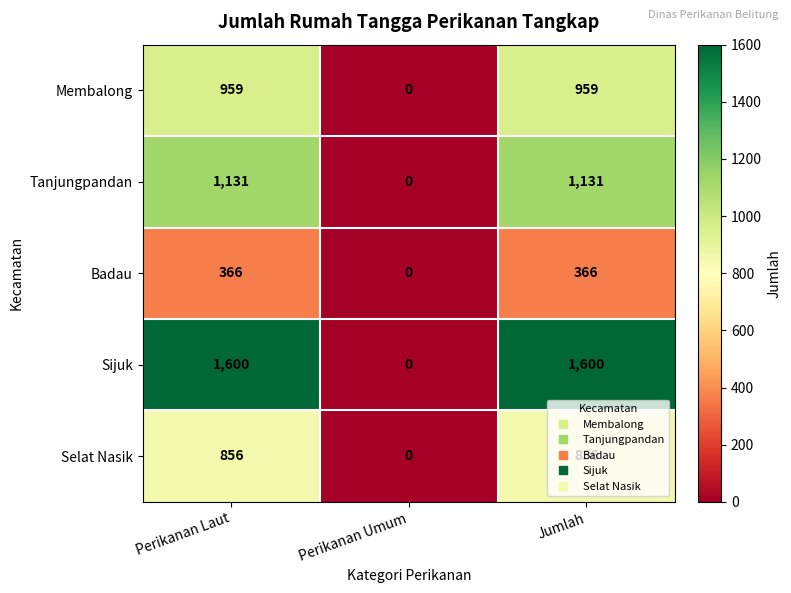

True or false: Badau has a value of 523 at Perikanan Laut.

False